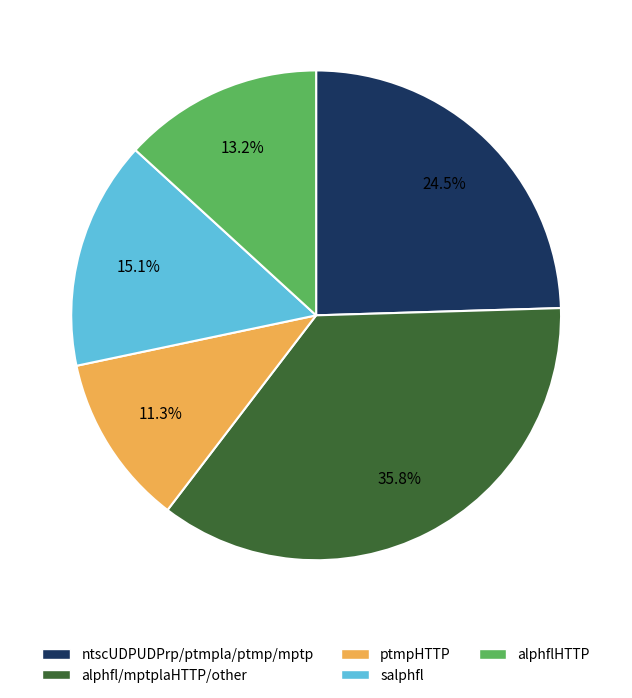

Does any single category account for the majority?

No